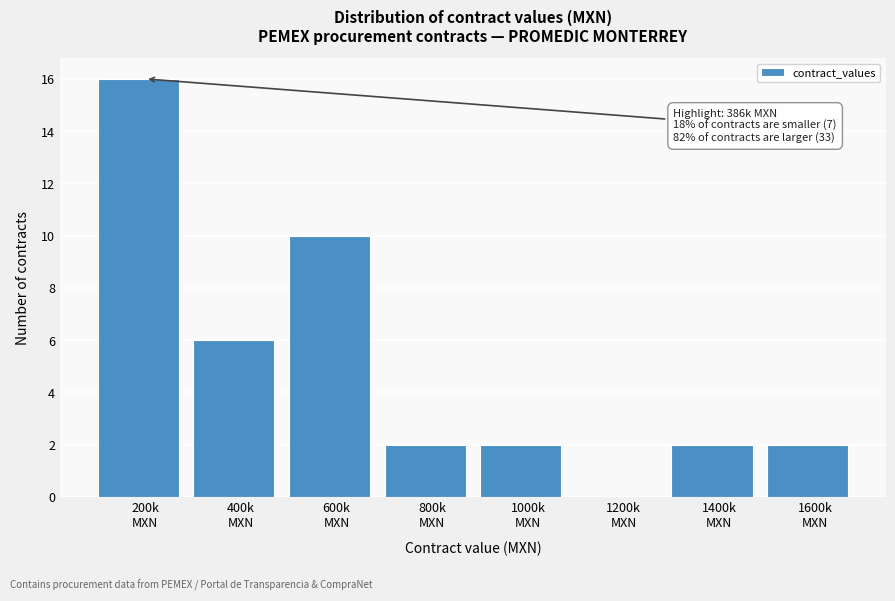

What is the sum of all values?

40